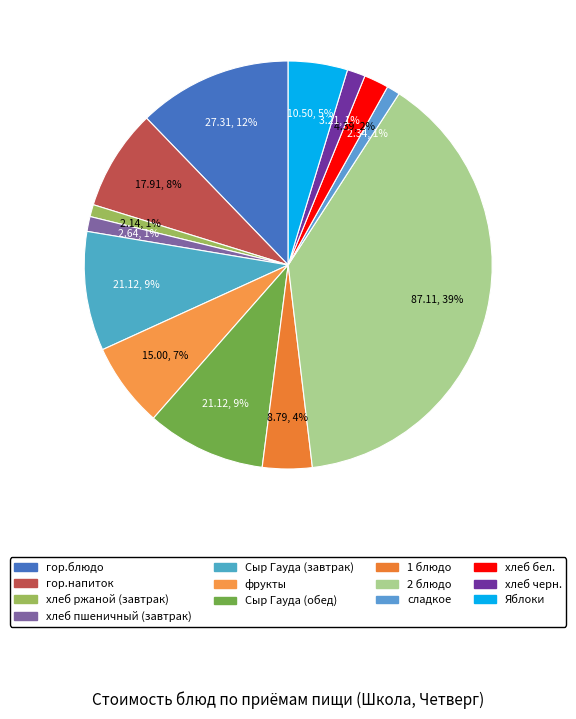

How many segments does this pie chart have?

13